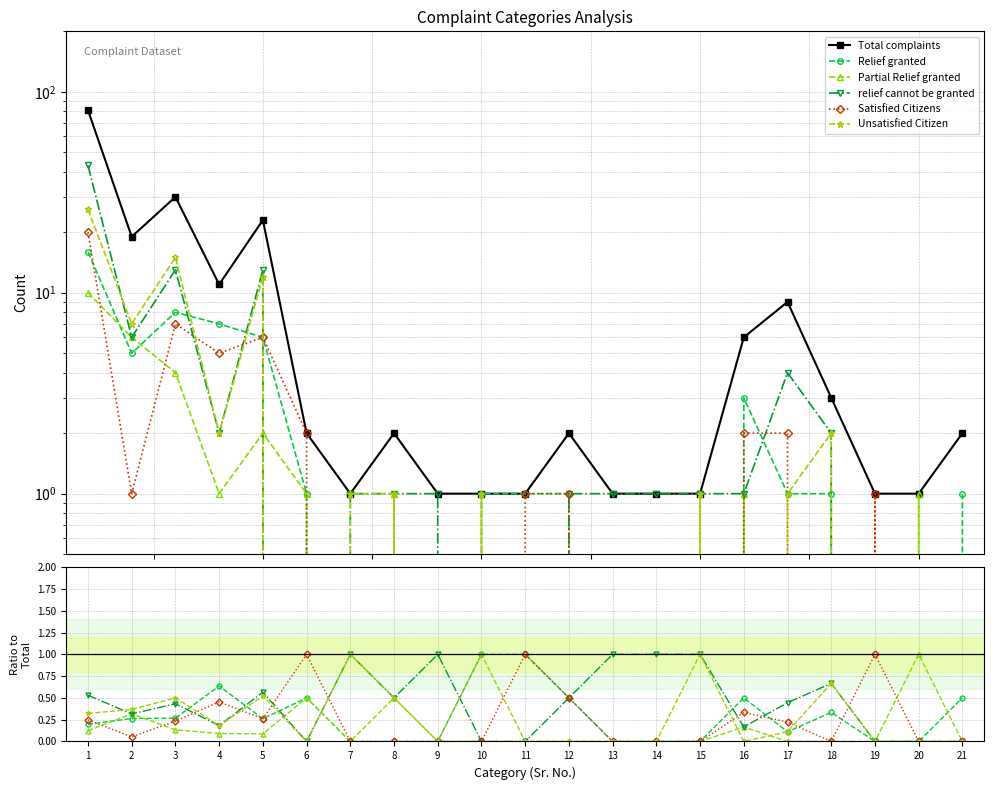

True or false: Partial Relief granted has a value of 0.4 at 10.

False